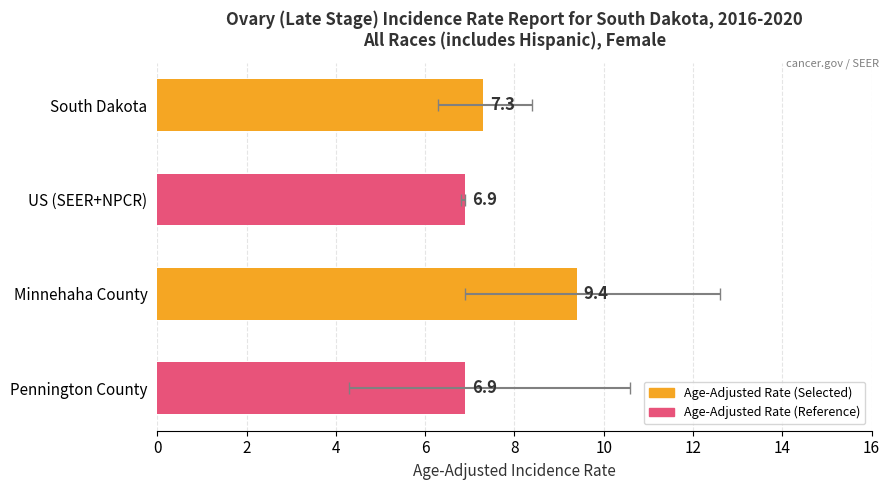

Is it true that the value at Minnehaha County is 15.7?

False